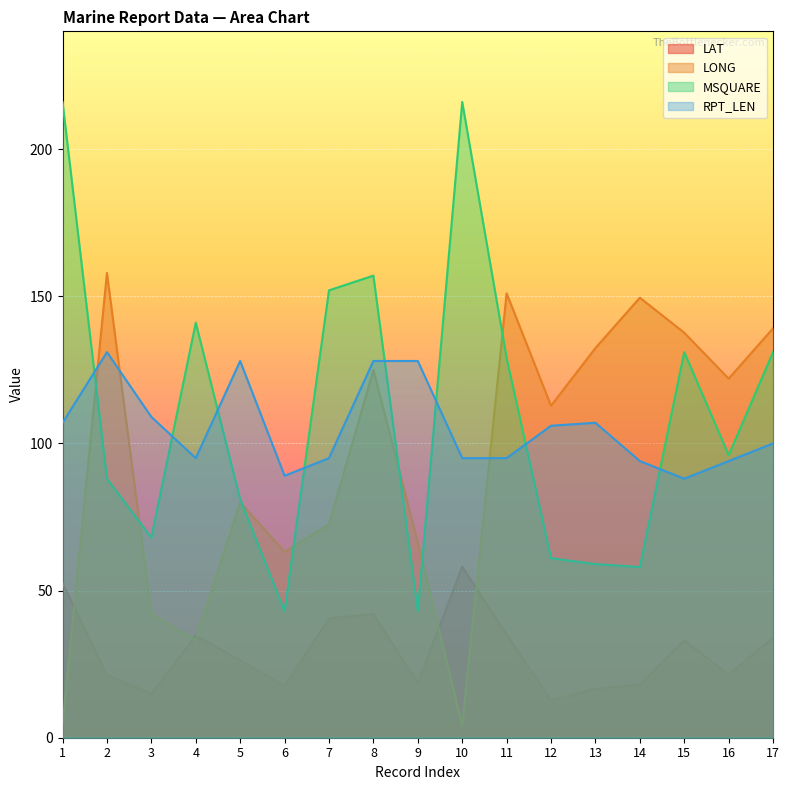

Rank the series at 1 from highest to lowest value.

MSQUARE, RPT_LEN, LAT, LONG